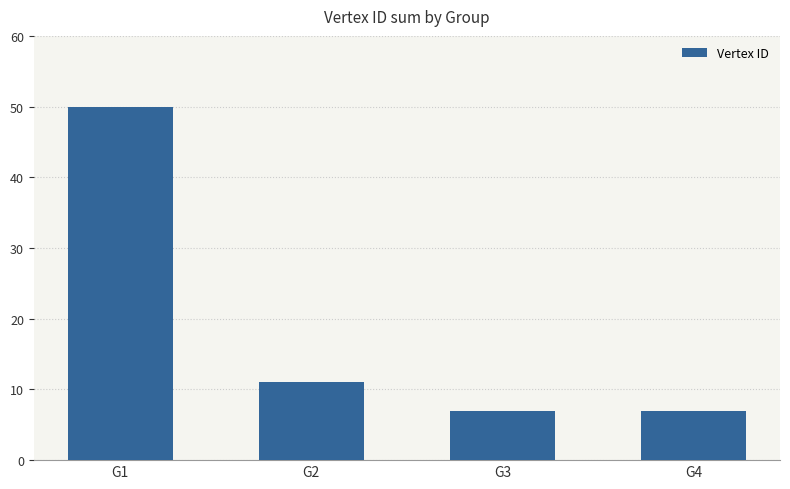

The chart shows a value of 4 at G4. True or false?

False